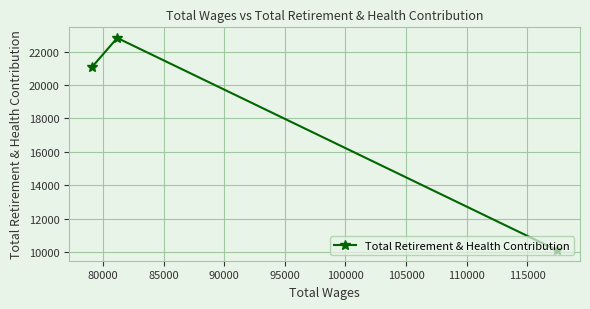

What is the value of the 3rd point from the left?

10105